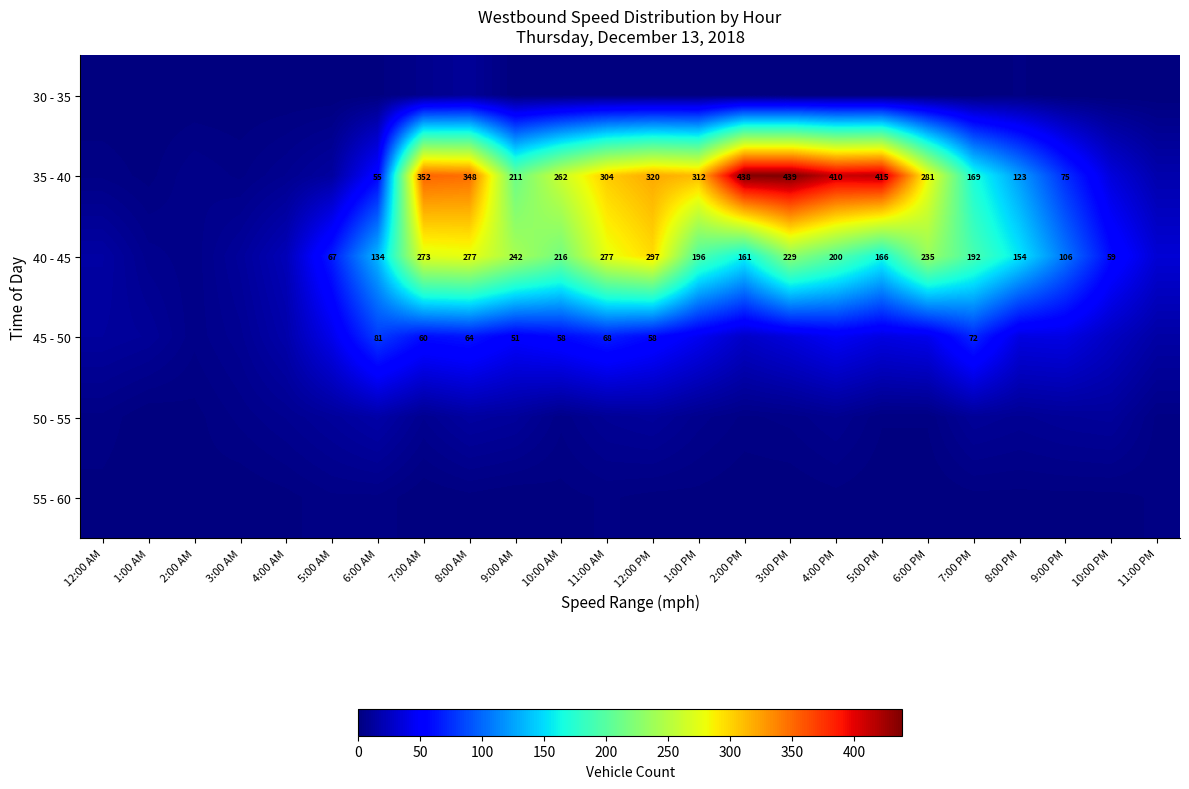

True or false: 45 - 50 has a value of 44 at 11:00 AM.

False